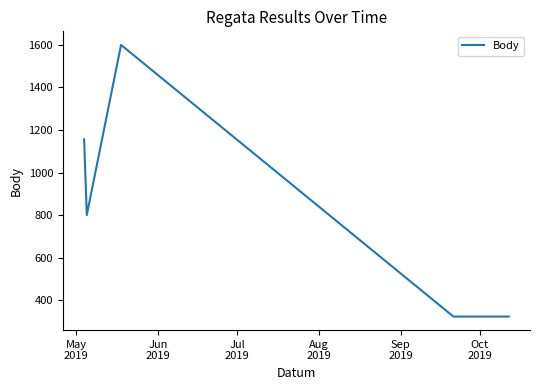

How many interior local peaks (higher than both neighbors) does the data have?

1